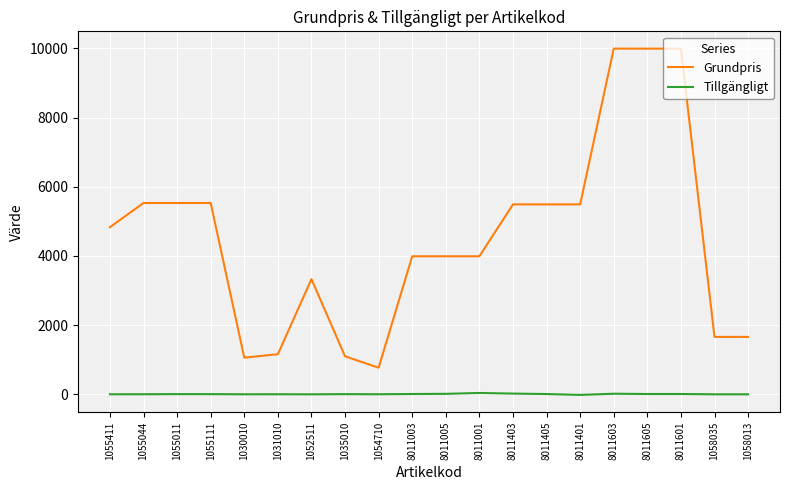

What is the difference between the Tillgängligt values at 8011401 and 1031010?

19